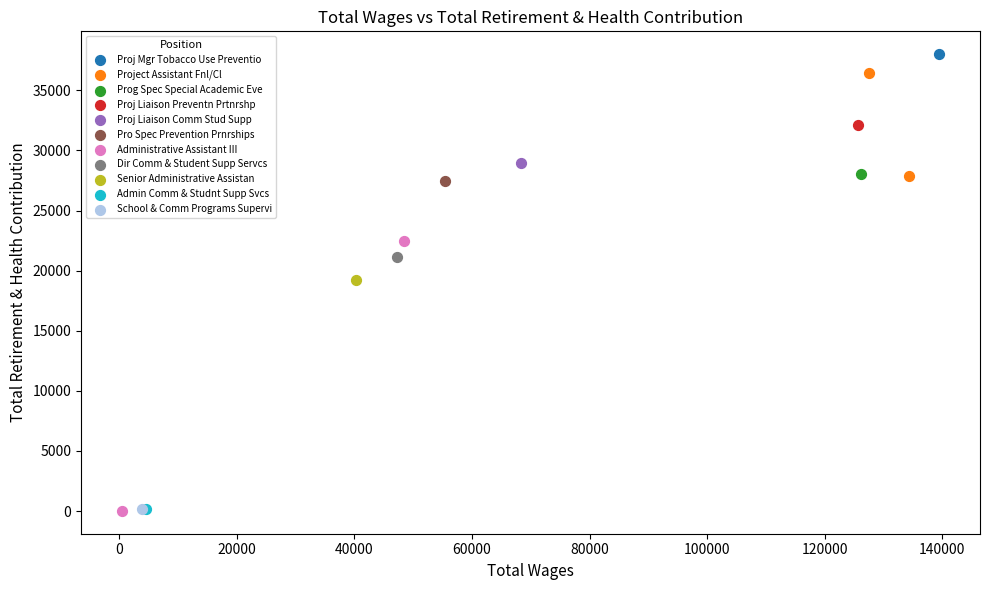

Which series contains the highest Y value?

Proj Mgr Tobacco Use Preventio